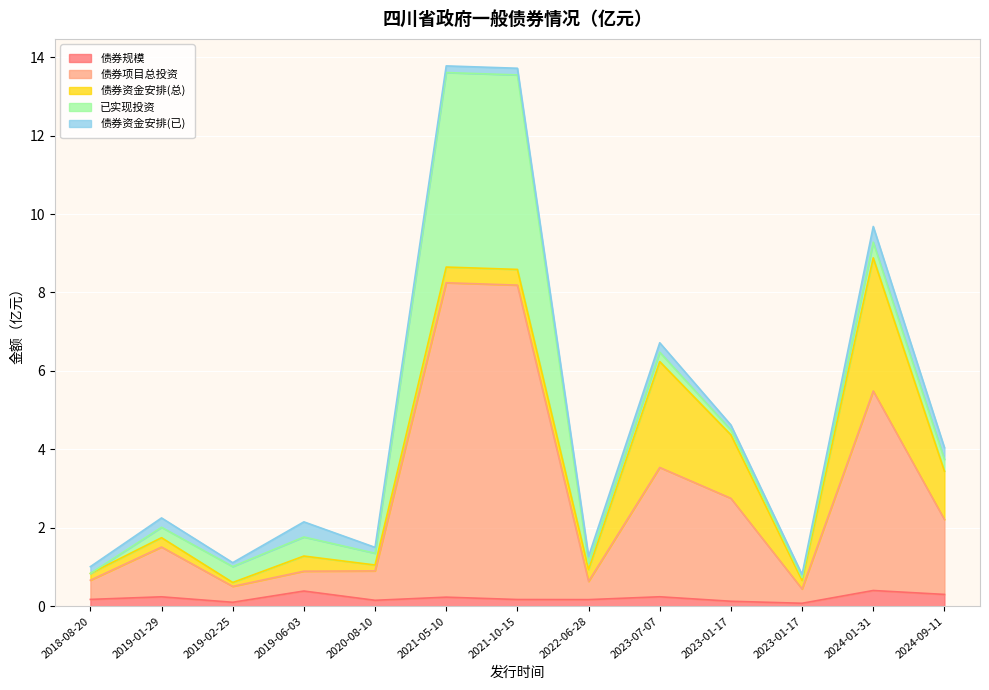

Between 2018-08-20 and 2023-07-07, which series saw the biggest shift?

债券项目总投资